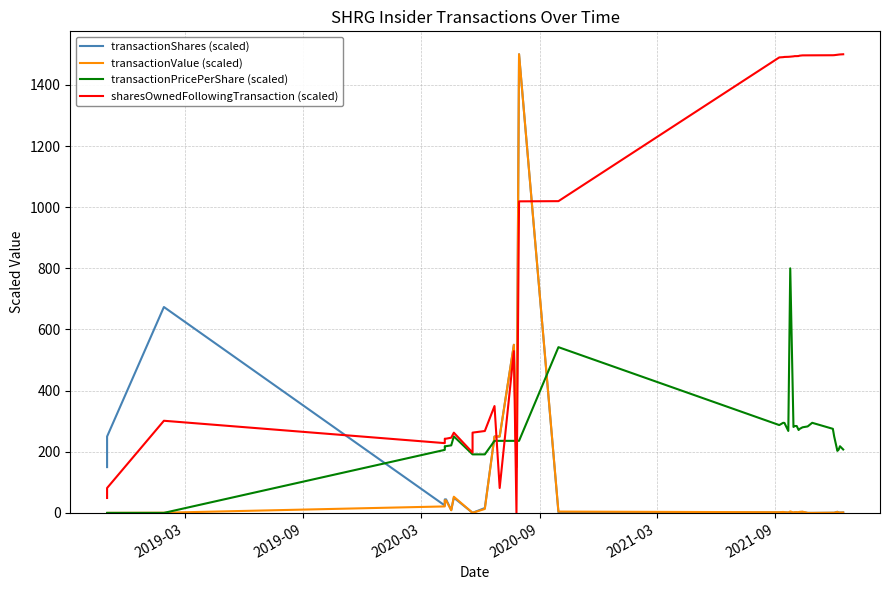

At how many categories does at least one series exceed 251?

27